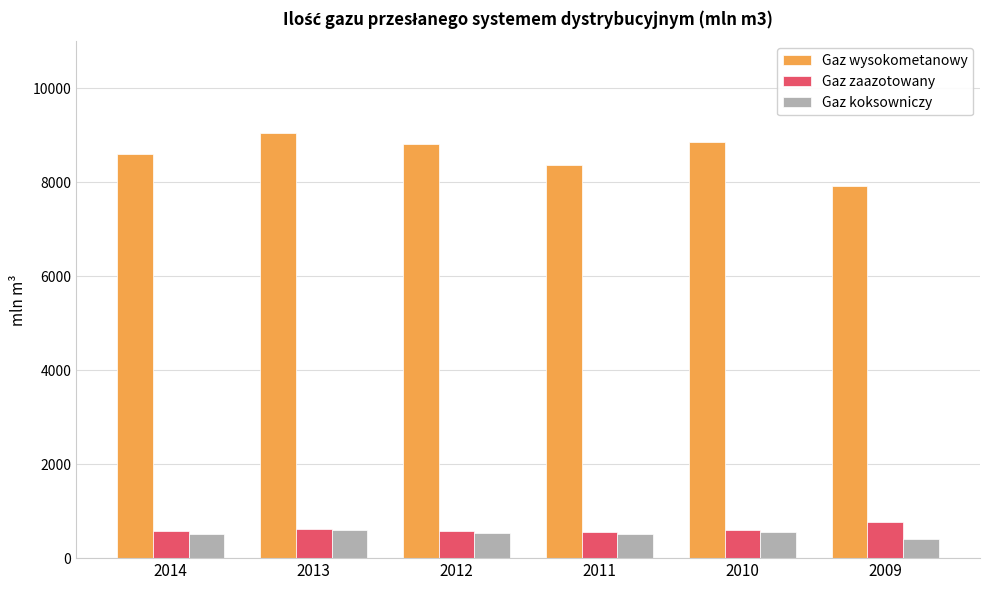

Between 2011 and 2010, which series saw the biggest shift?

Gaz wysokometanowy